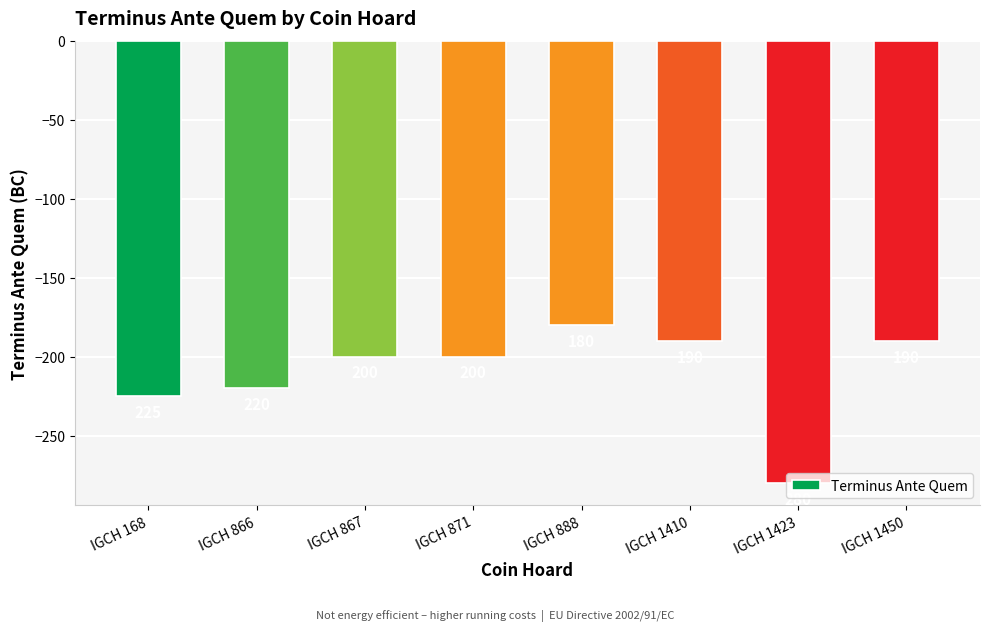

Is it true that the value at IGCH 871 is -200?

True